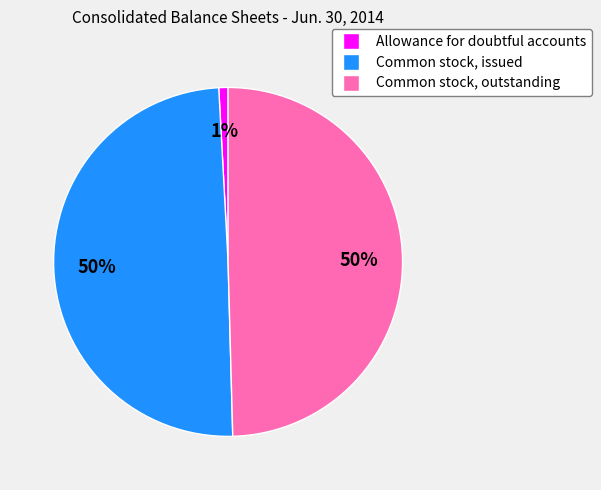

Combined, do Common stock, outstanding and Common stock, issued account for over 50%?

Yes